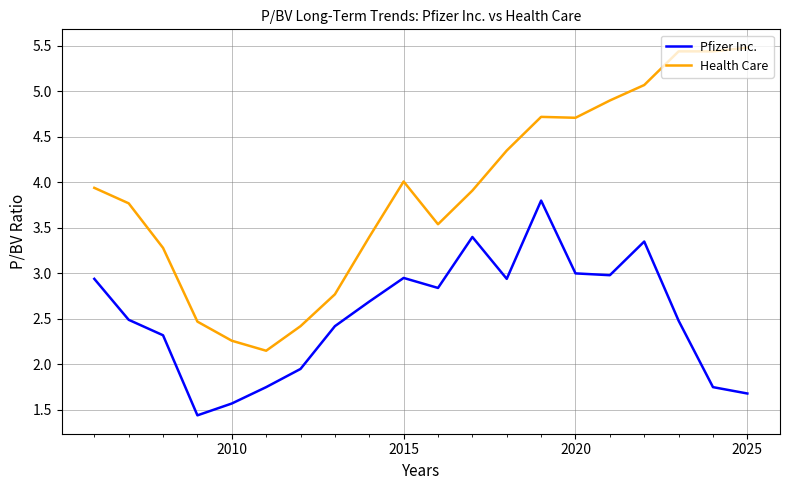

What is the difference between the maximum and minimum values in the Health Care series?

3.3